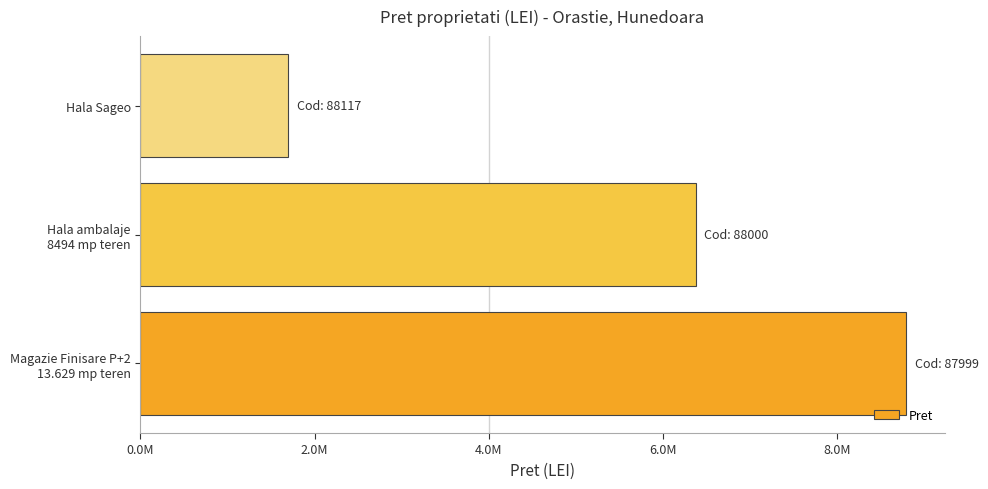

At which label is the value closest to 5245500?

Hala ambalaje
8494 mp teren